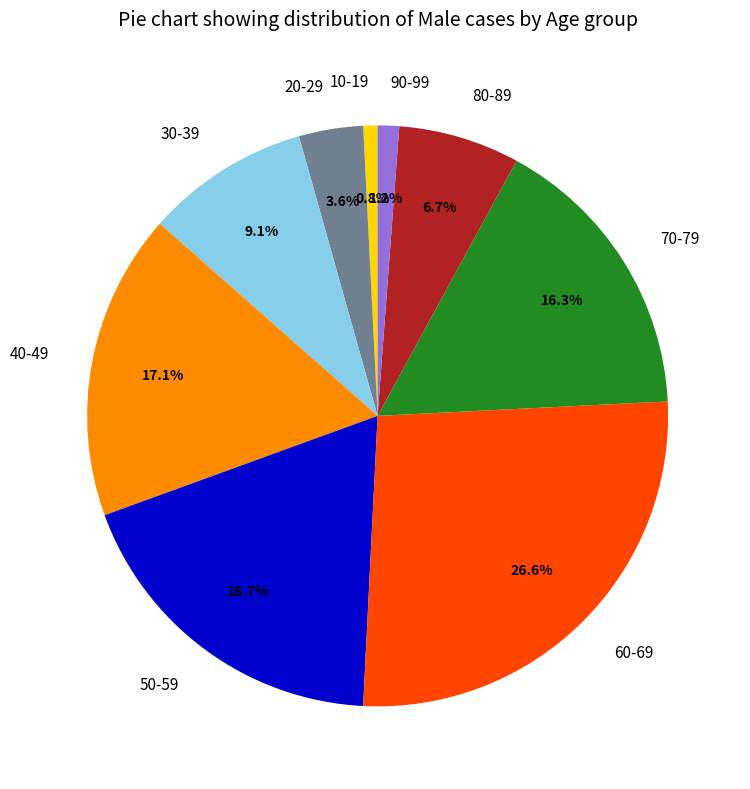

Is it true that 40-49 is 17% of the pie?

True